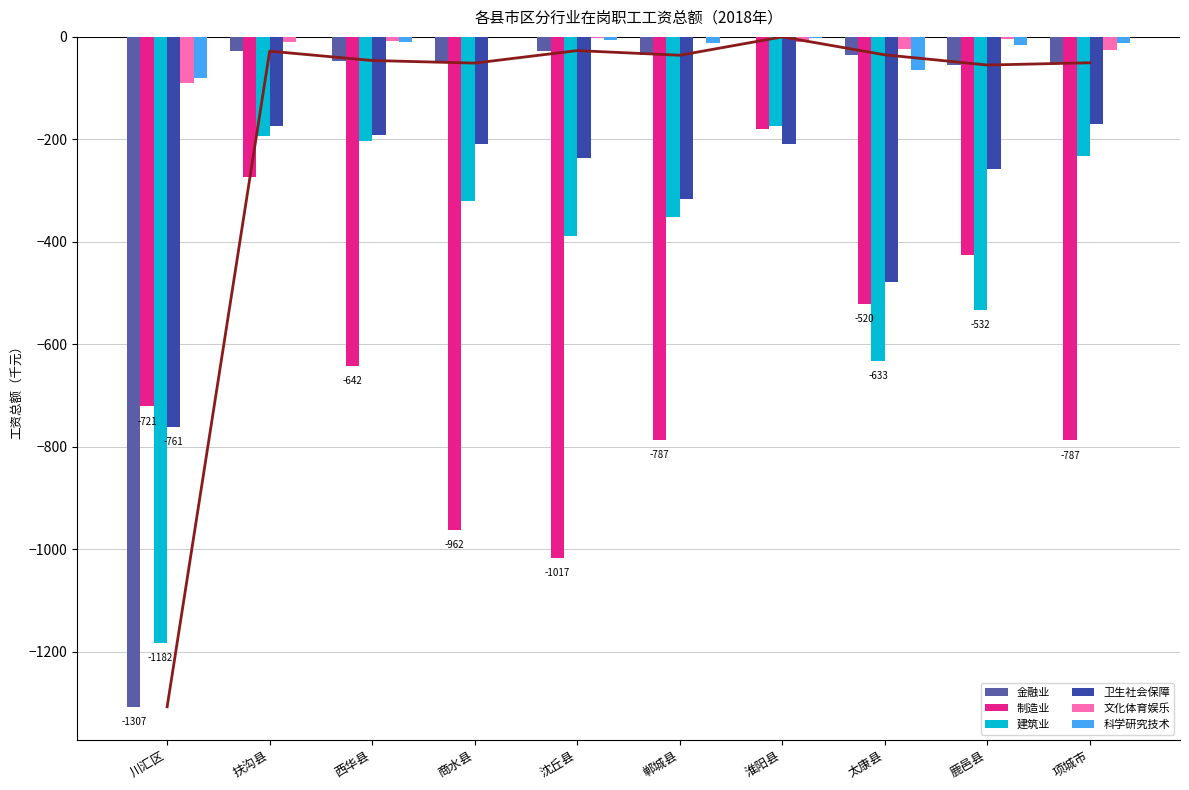

What is the average value of the 制造业 series?

-631.9